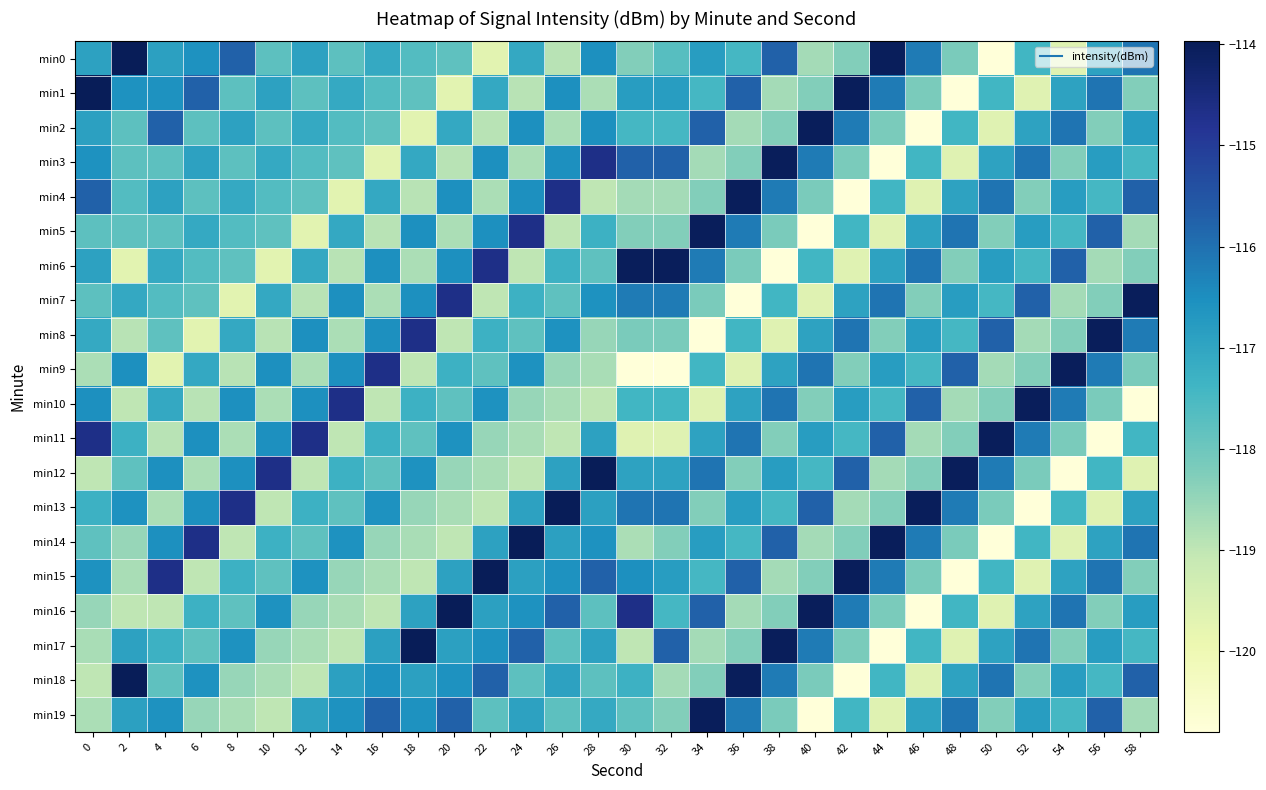

At which category is the sum across all series the highest?

28